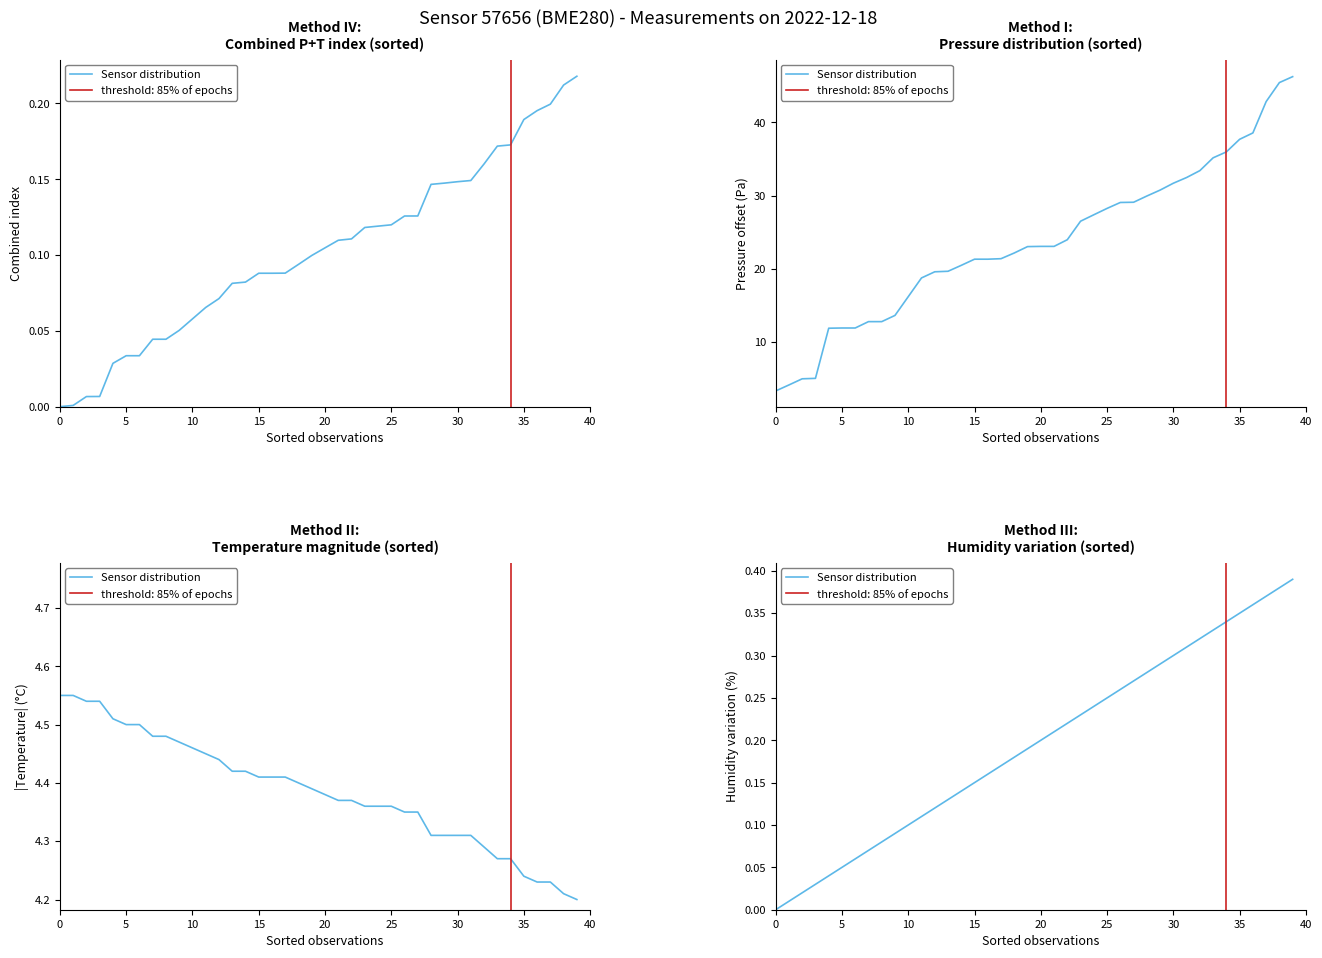

What is the label of the 34th point from the left?

33